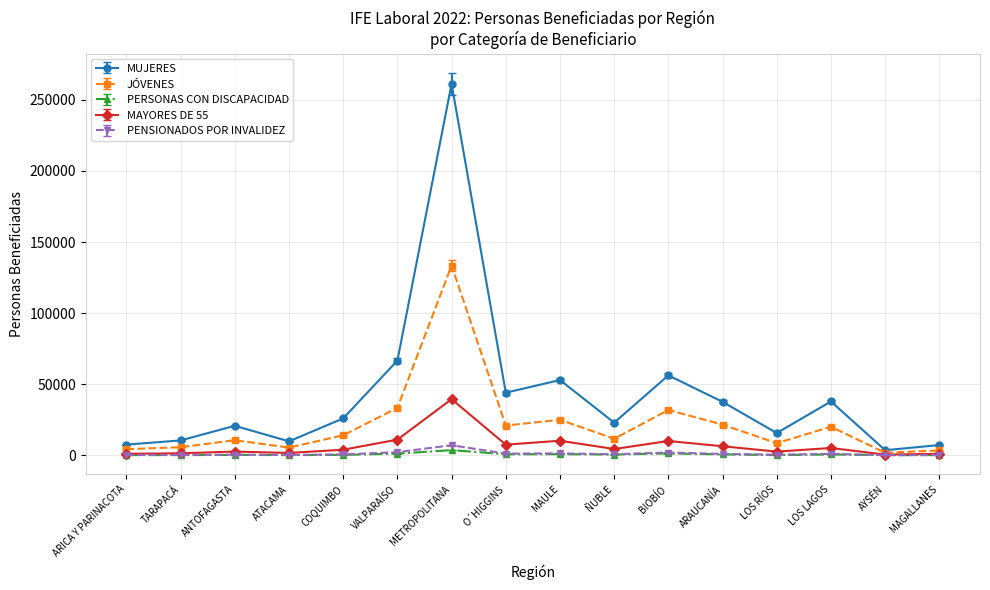

At which category is the sum across all series the highest?

METROPOLITANA